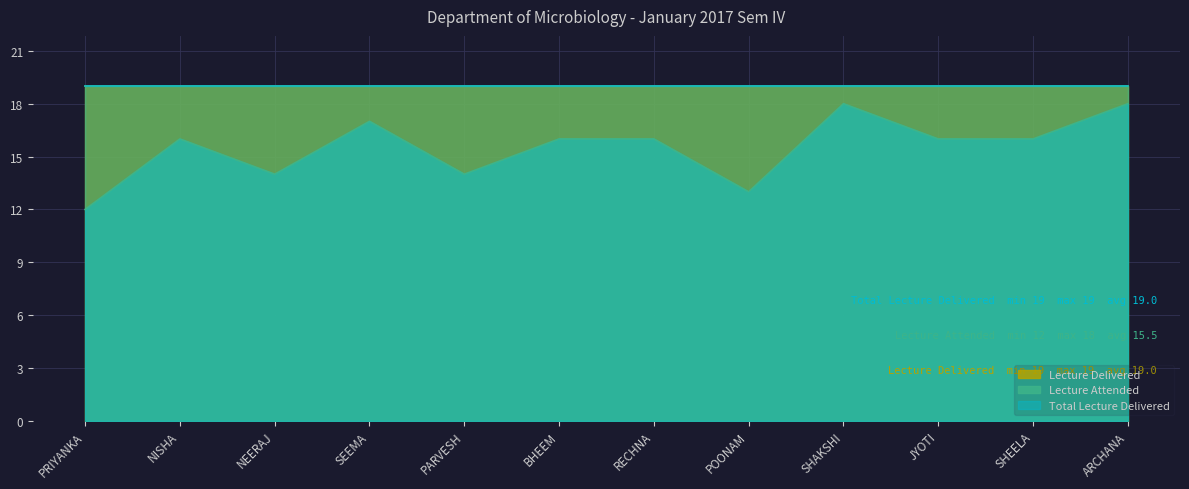

What are all the series names shown in the legend?

Lecture Delivered, Lecture Attended, Total Lecture Delivered